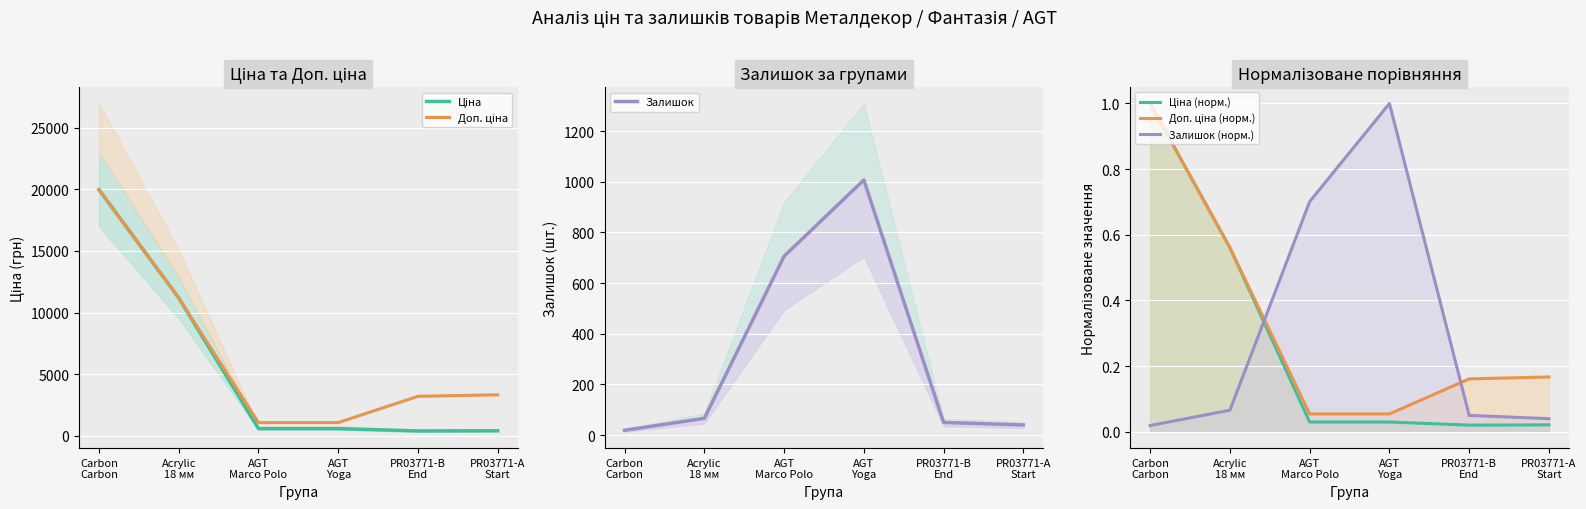

After their last crossing, which series has the higher values: Доп. ціна (норм.) or Залишок (норм.)?

Доп. ціна (норм.)